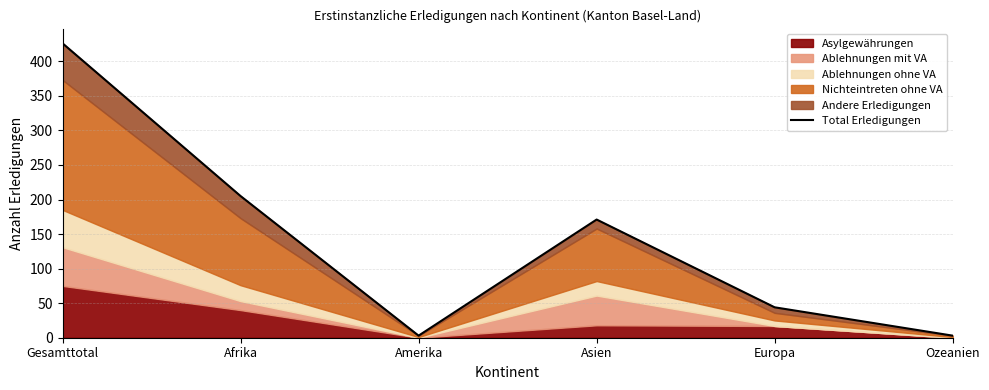

Reading left to right, list all the values displayed in this chart.

426	205	3	171	44	3